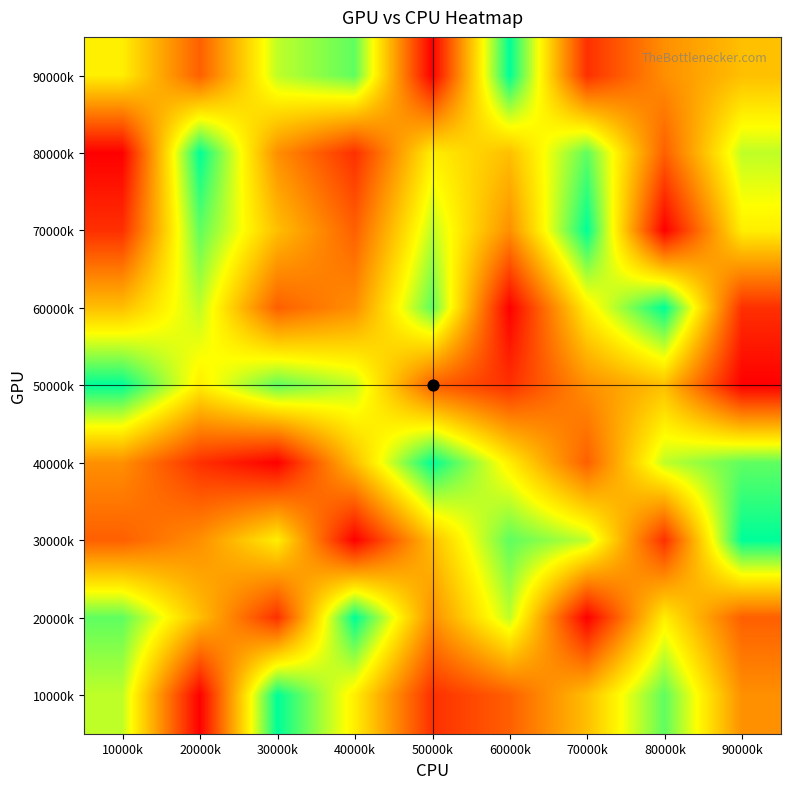

Between 80000k and 10000k, which is larger?

10000k